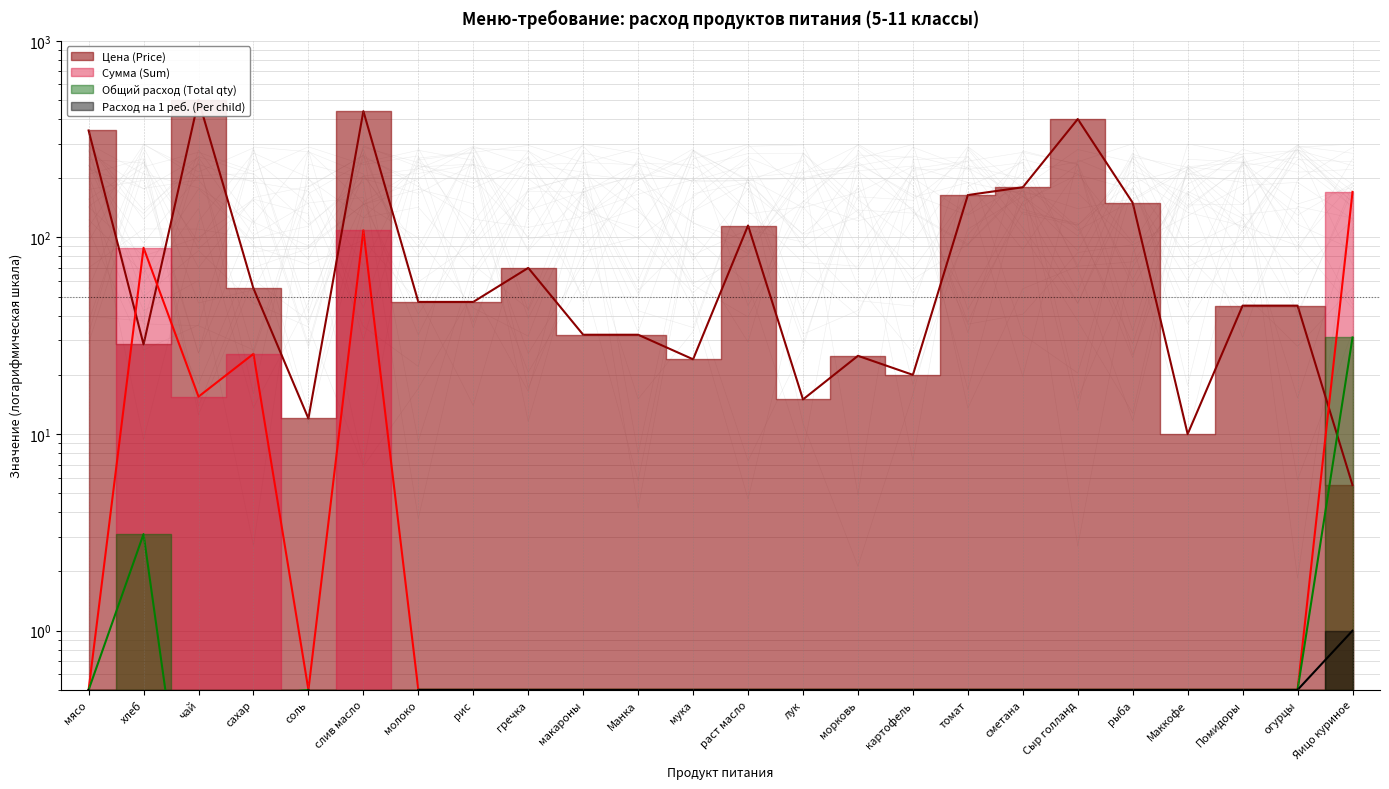

At which category does the chart reach its peak across all series?

чай